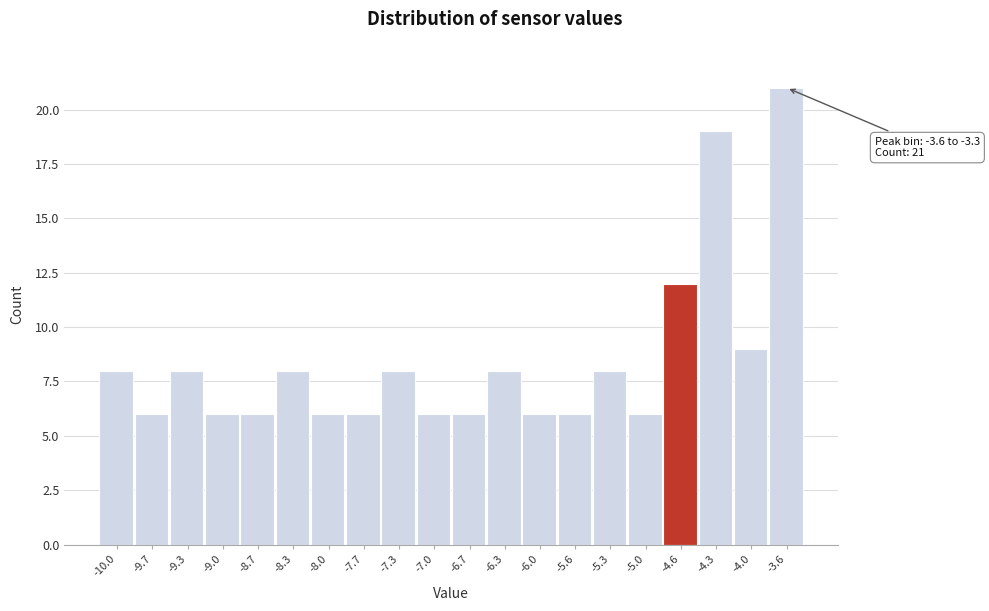

Reading left to right, extract all data points from this chart.

-10.0=8	-9.7=6	-9.3=8	-9.0=6	-8.7=6	-8.3=8	-8.0=6	-7.7=6	-7.3=8	-7.0=6	-6.7=6	-6.3=8	-6.0=6	-5.6=6	-5.3=8	-5.0=6	-4.6=12	-4.3=19	-4.0=9	-3.6=21